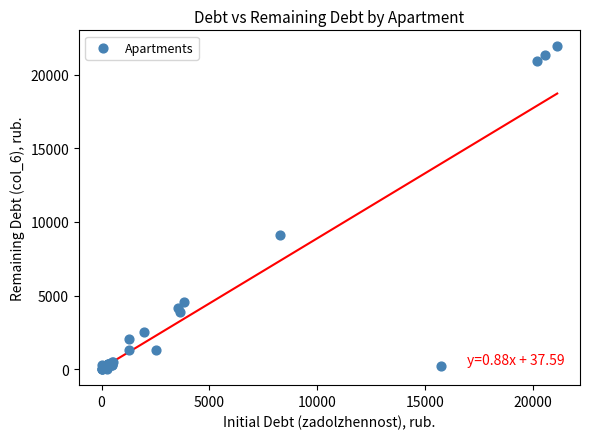

What Y value in the scatter plot is closest to 10967?

9089.8